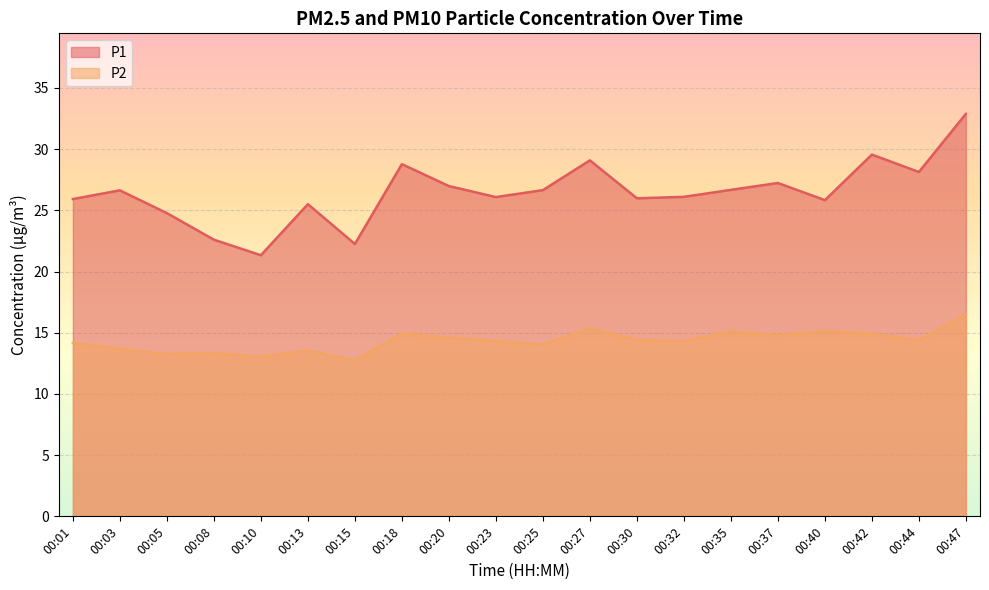

Reading left to right, list all the values displayed in this chart.

P1: 00:01=25.9	00:03=26.6	00:05=24.8	00:08=22.6	00:10=21.3	00:13=25.5	00:15=22.2	00:18=28.8	00:20=27.0	00:23=26.1	00:25=26.6	00:27=29.1	00:30=26.0	00:32=26.1	00:35=26.7	00:37=27.2	00:40=25.8	00:42=29.6	00:44=28.1	00:47=32.9
P2: 00:01=14.2	00:03=13.7	00:05=13.2	00:08=13.3	00:10=13.1	00:13=13.6	00:15=12.7	00:18=14.9	00:20=14.6	00:23=14.3	00:25=14.0	00:27=15.3	00:30=14.4	00:32=14.3	00:35=15.1	00:37=14.8	00:40=15.2	00:42=14.9	00:44=14.4	00:47=16.5